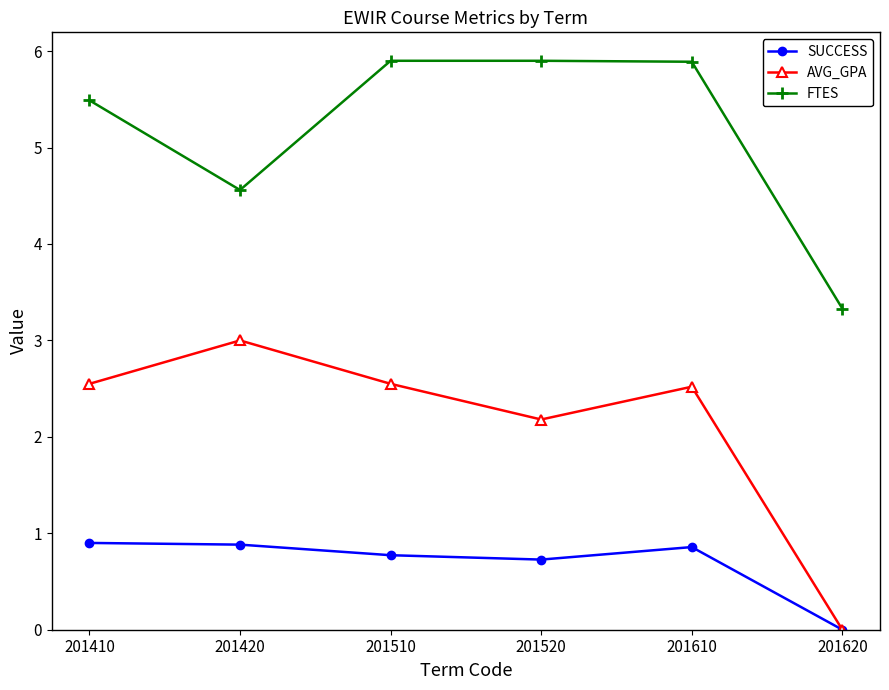

True or false: FTES and AVG_GPA intersect in this chart.

False